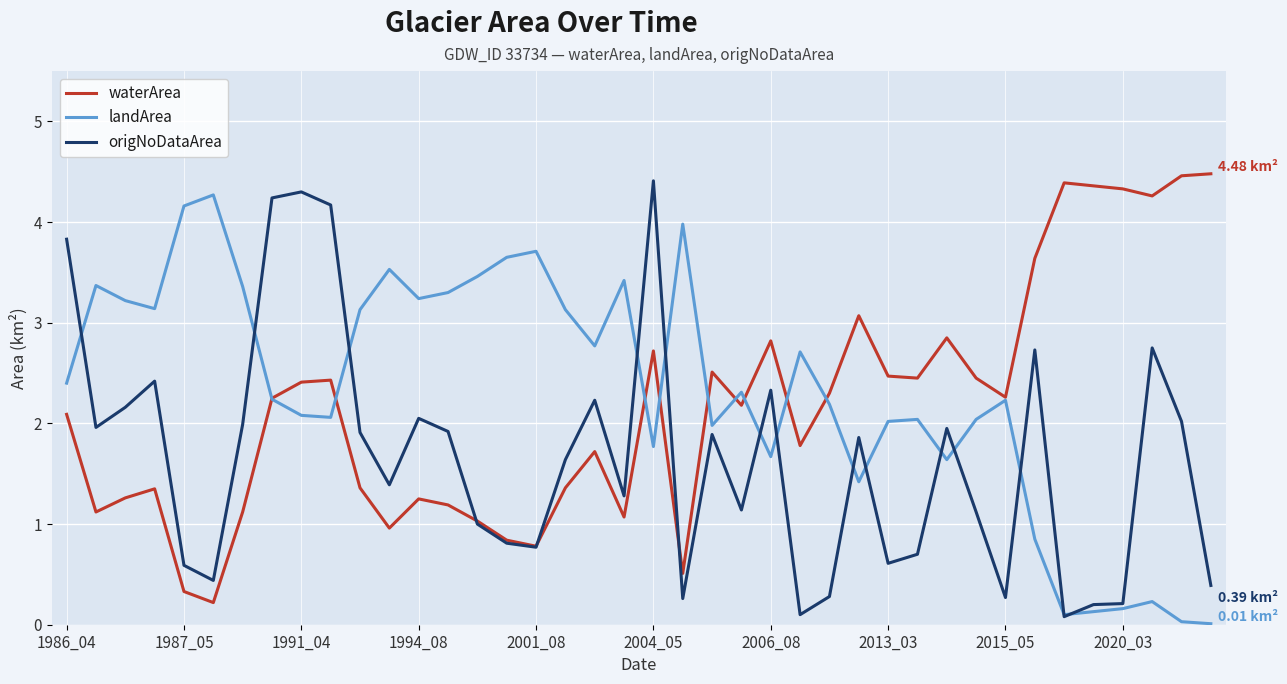

List the series in order of their overall mean, lowest first.

origNoDataArea, waterArea, landArea